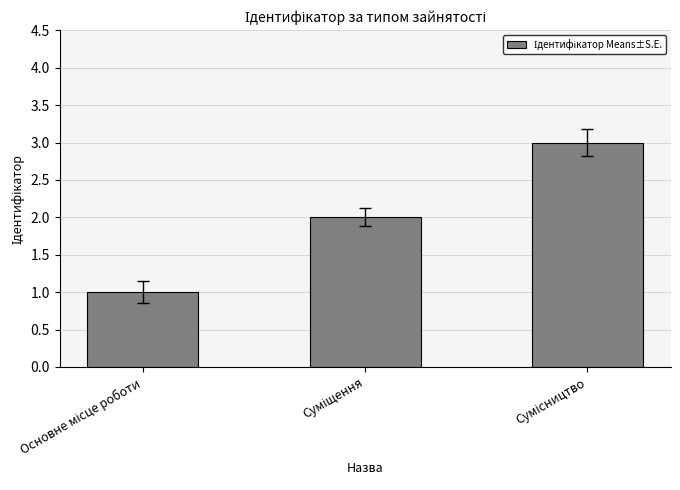

What is the sum of all values?

6